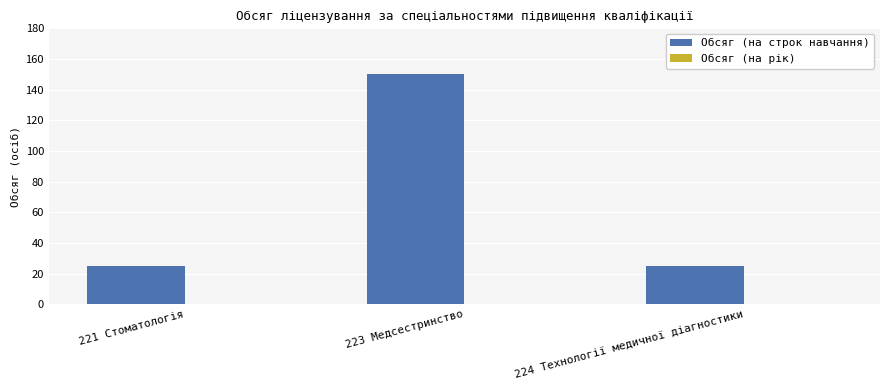

True or false: the data shows 25 at 221 Стоматологія.

True